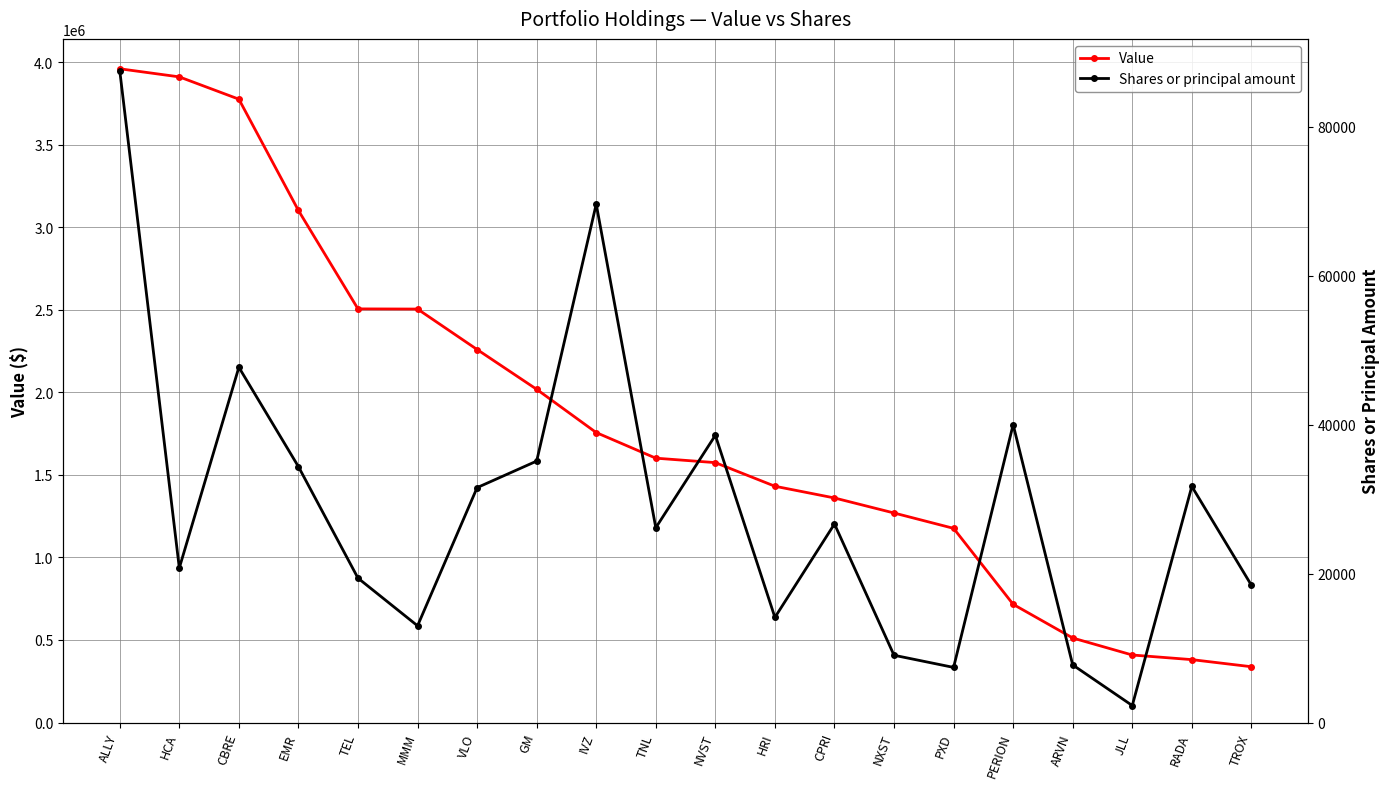

Reading left to right, list all the values displayed in this chart.

Value: 3959000	3910000	3775000	3101000	2505000	2504000	2259000	2018000	1756000	1601000	1574000	1431000	1360000	1269000	1176000	716000	512000	409000	381000	338000
Shares or principal amount: 87570	20762	47720	34375	19400	12997	31556	35122	69640	26170	38583	14127	26676	9040	7406	40018	7742	2283	31718	18449